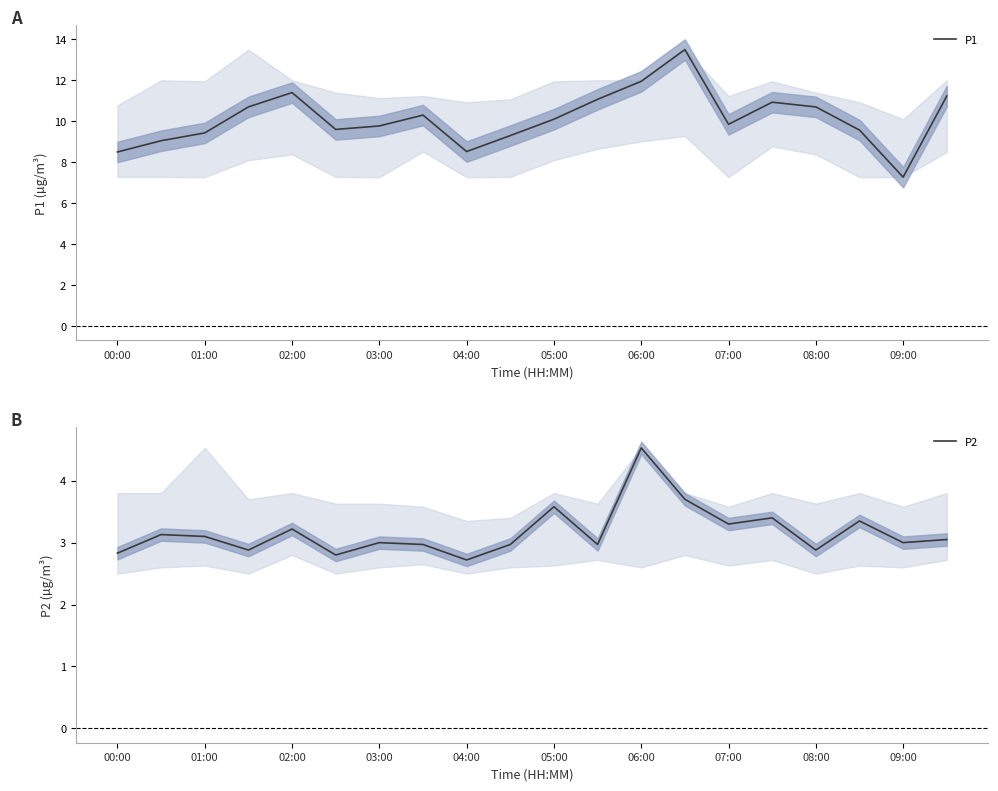

What is the value of the P2 point at the 1st from the left?

2.8